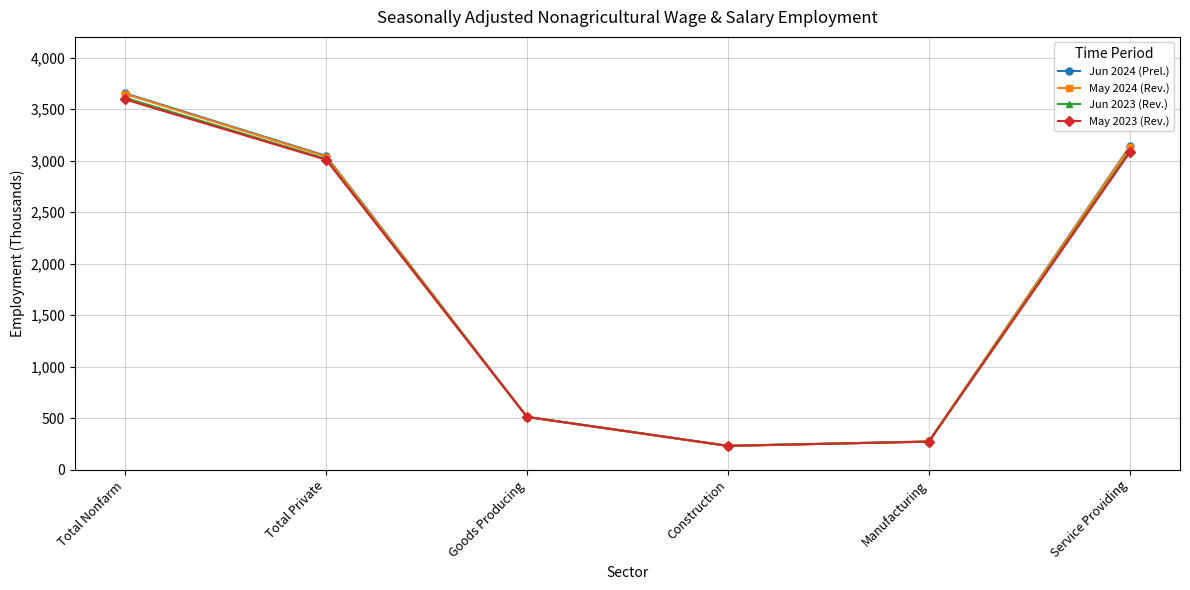

Between Construction and Service Providing, which series saw the biggest shift?

Jun 2024 (Prel.)